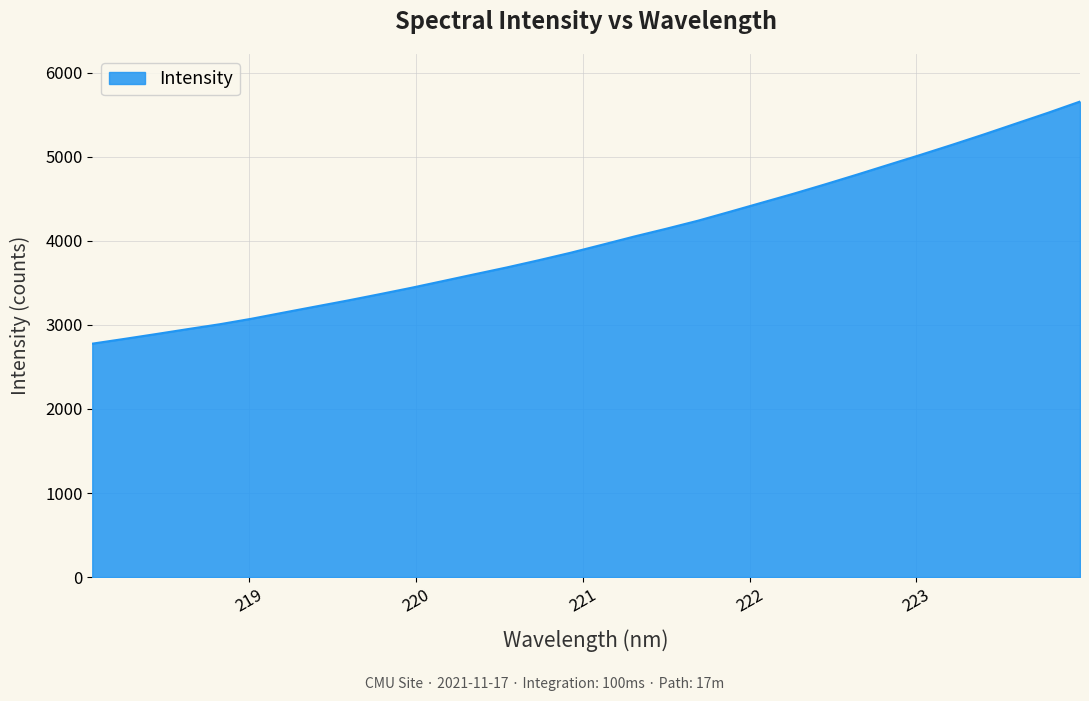

What is the difference between the maximum and minimum values?

2880.3